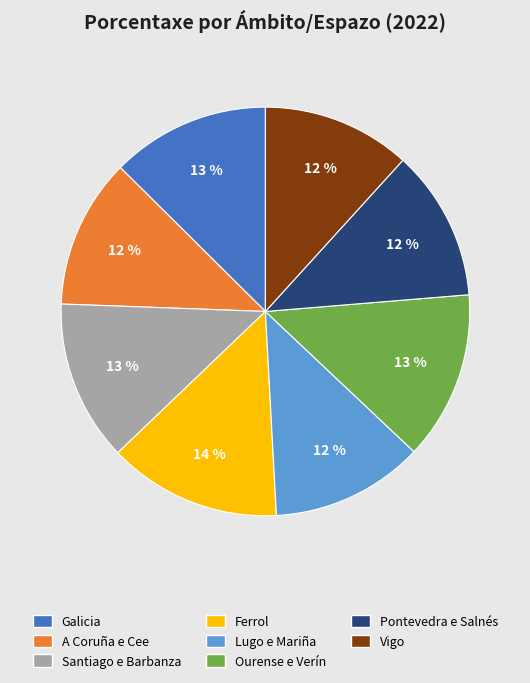

Do A Coruña e Cee and Vigo together represent more than half of the pie?

No